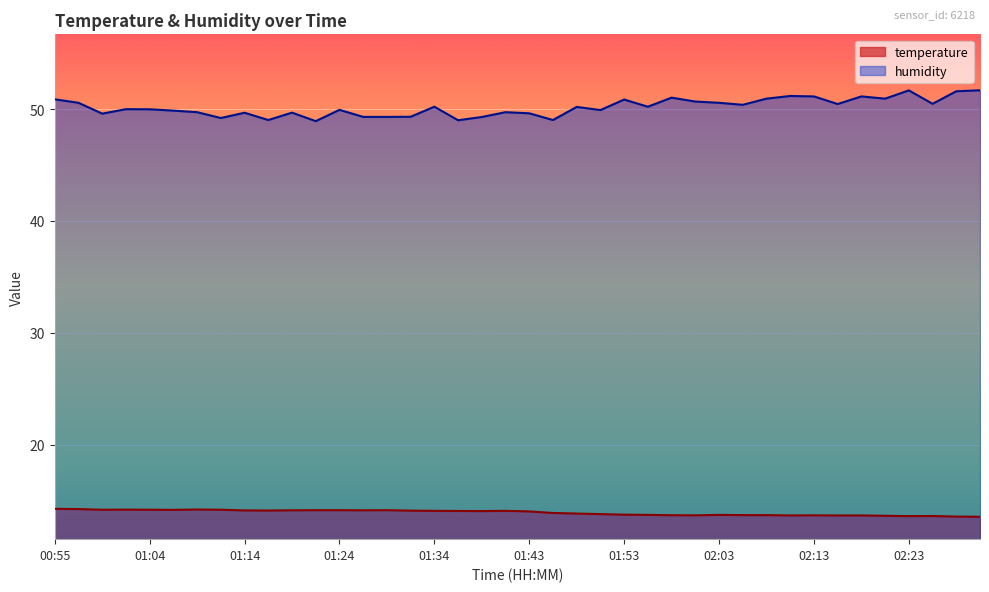

What is the difference between the second highest and minimum values in the humidity series?

2.8